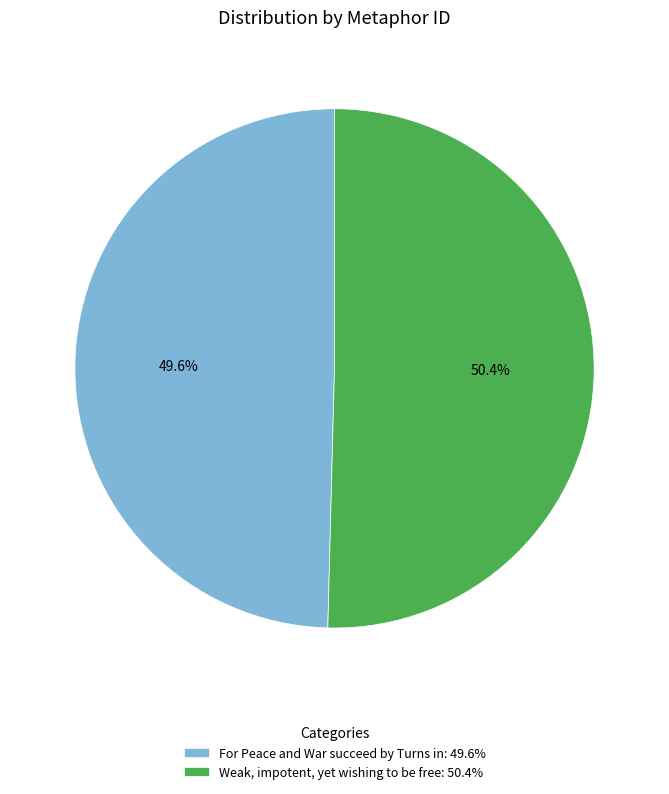

Approximately how many times larger is the value at Weak, impotent, yet wishing to be free compared to For Peace and War succeed by Turns in?

1.0